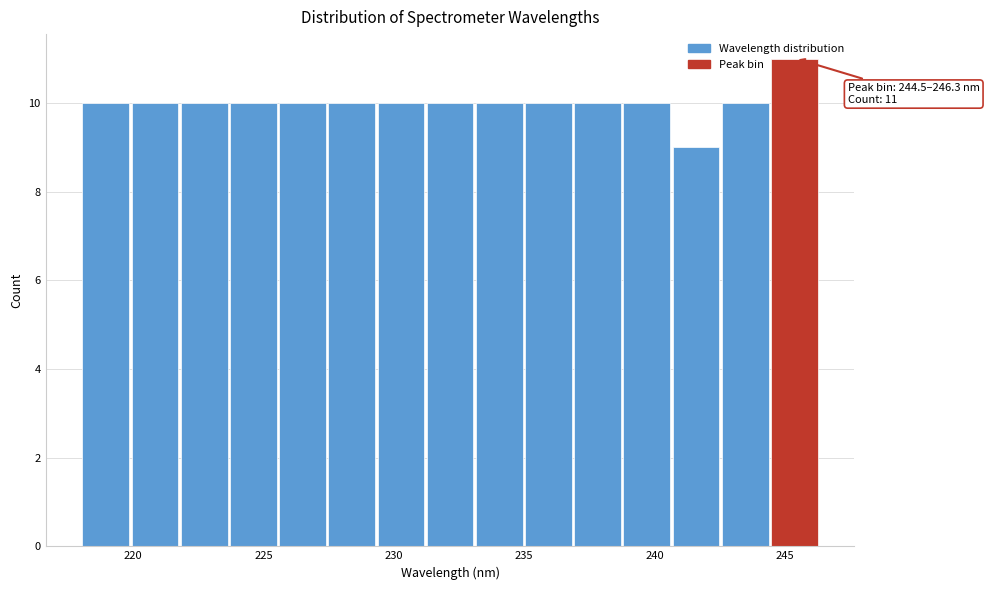

Around what value on the x-axis is the tallest bar? Give the approximate position of its centre, as read against the axis.

245.5